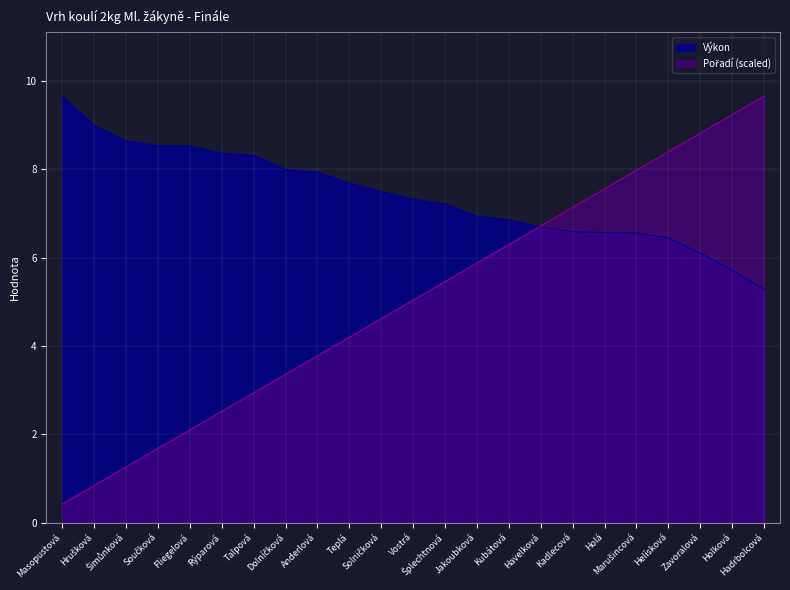

Does the chart have visible grid lines?

Yes